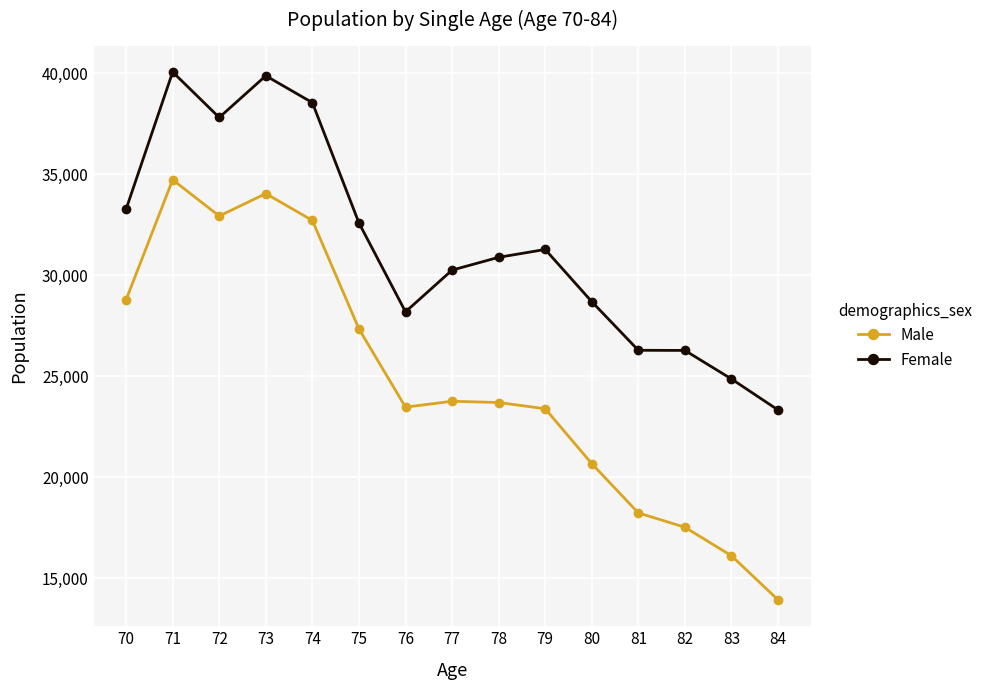

Does the chart have visible grid lines?

Yes